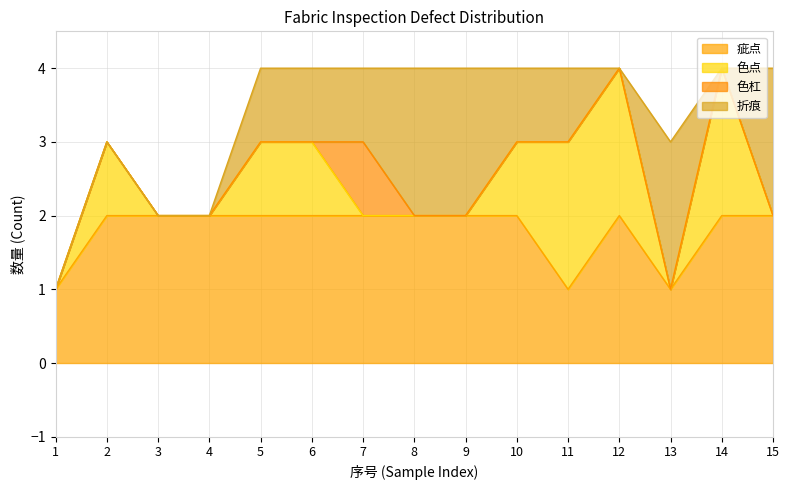

Which category has the highest value across all series?

5